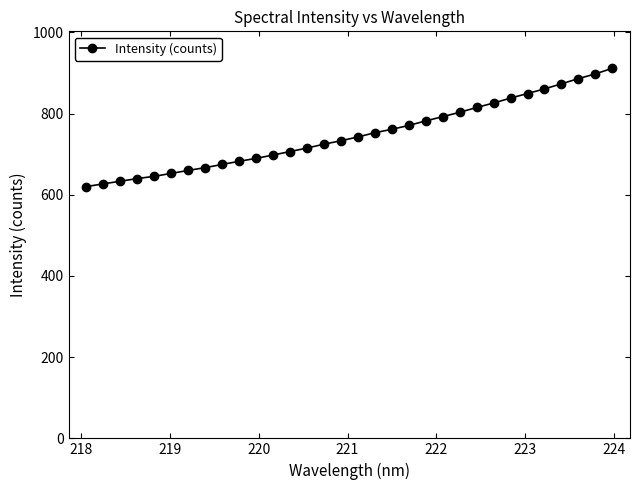

What is the sum of all values?

23929.6